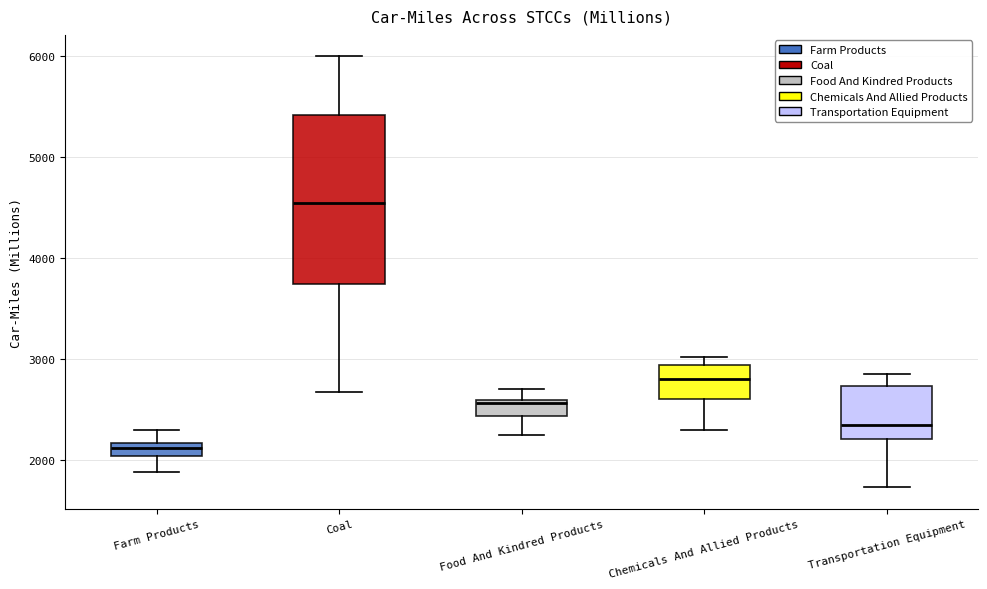

Which box's median line is the lowest?

Farm Products